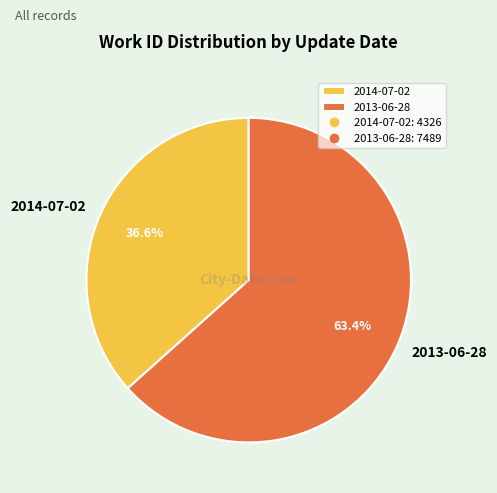

Rank the categories by value from lowest to highest.

2014-07-02, 2013-06-28